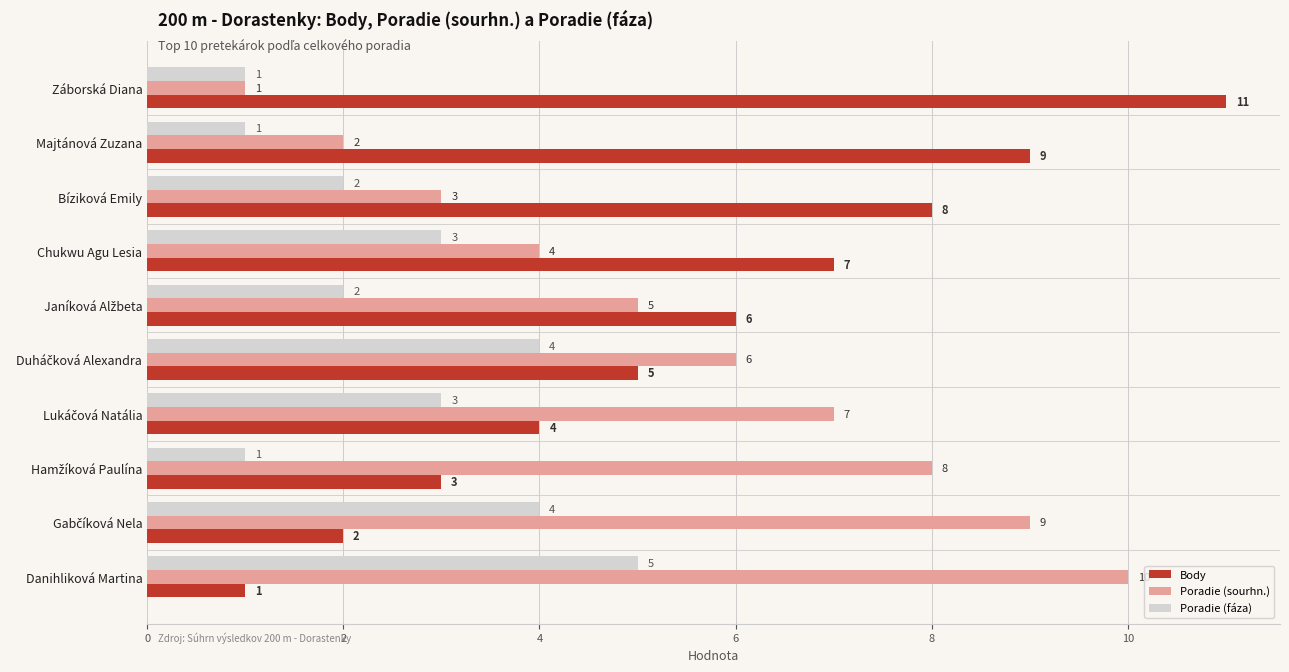

Rank the series at Chukwu Agu Lesia from lowest to highest value.

Poradie (fáza), Poradie (sourhn.), Body